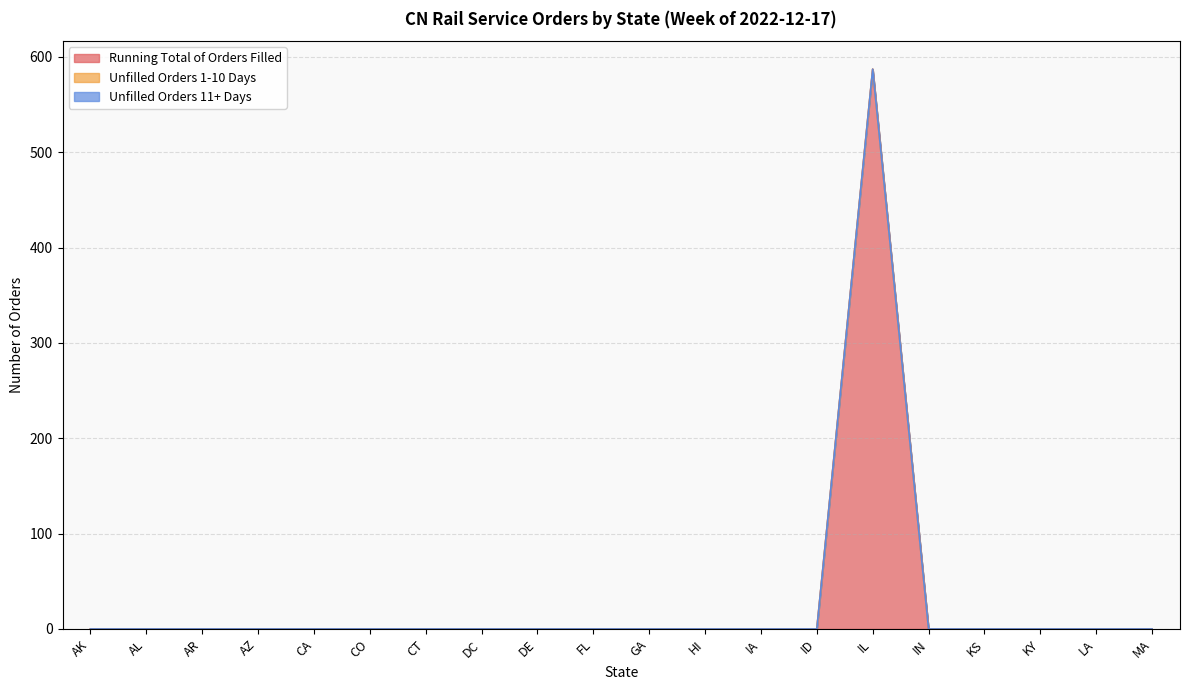

True or false: Running Total of Orders Filled and Unfilled Orders 11+ Days cross at least once.

False